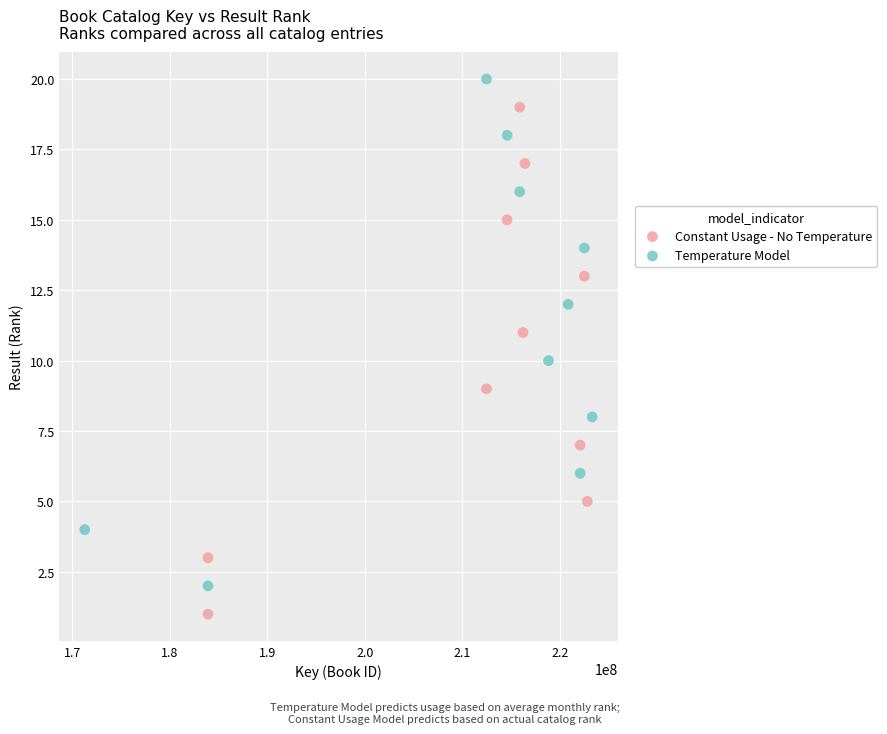

What are all the series names shown in the legend?

Constant Usage - No Temperature, Temperature Model